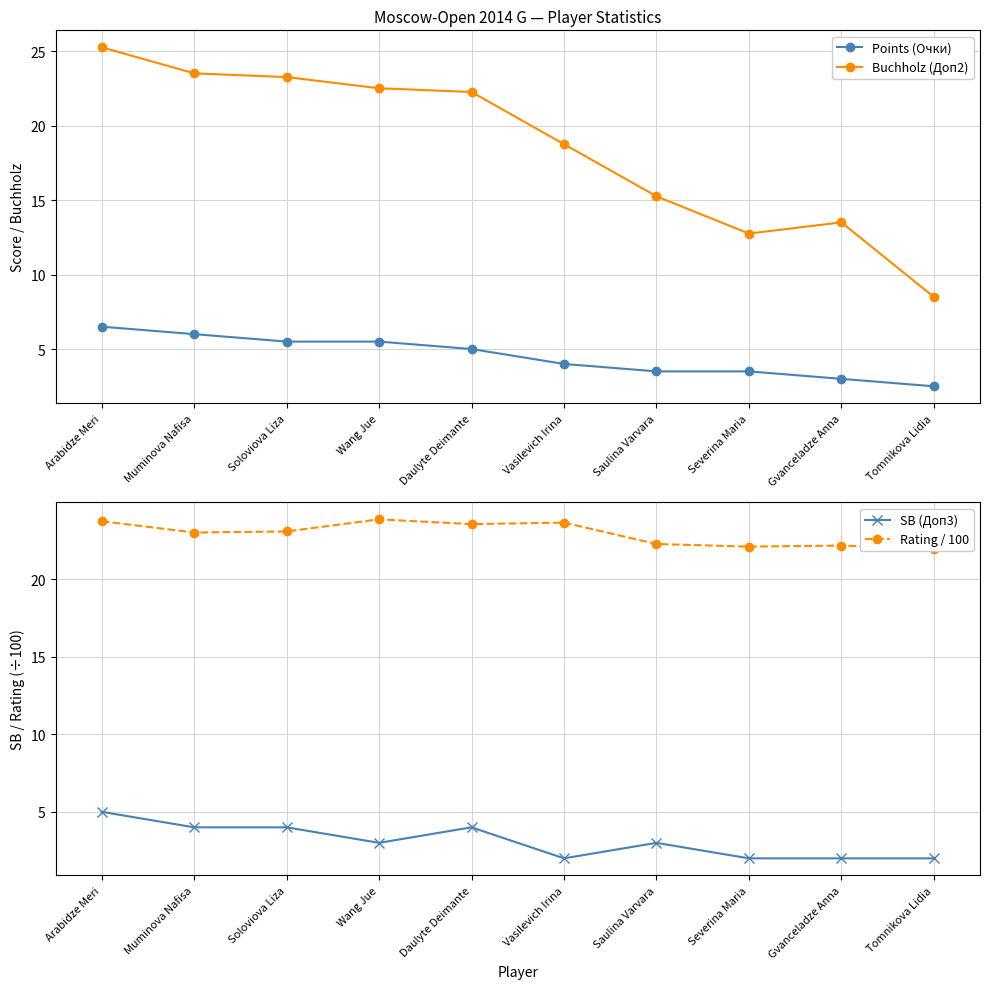

What is the difference between the maximum and minimum values in the SB (Доп3) series?

3